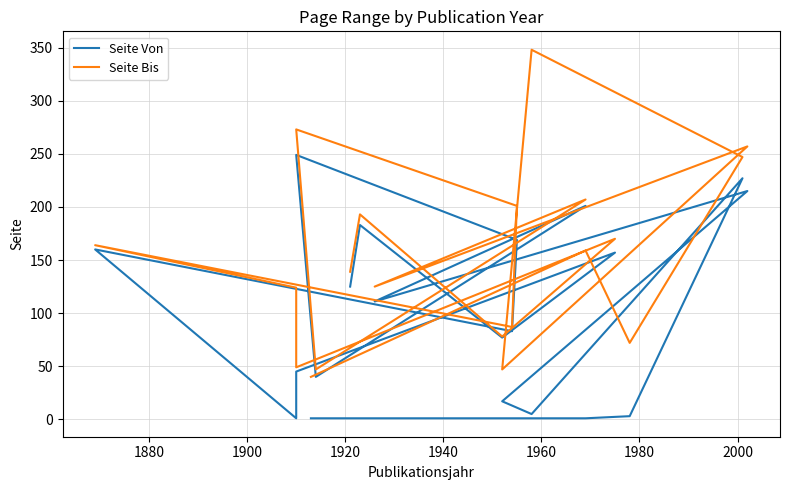

What is the value of the Seite Von point at the 1st from the left?

125